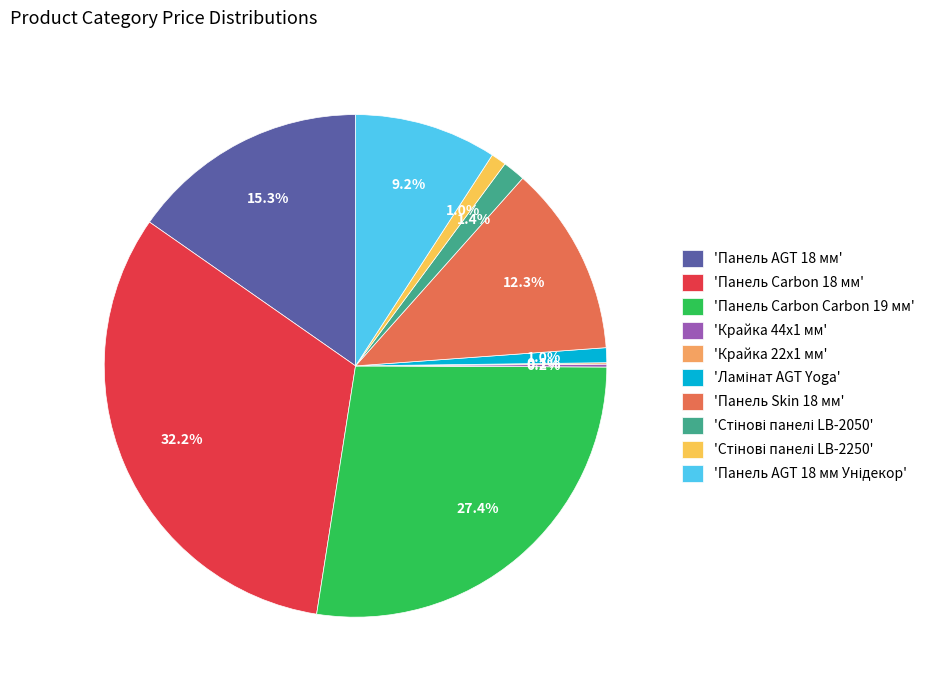

What portion of the pie excludes 'Панель Carbon 18 мм'?

67.8%